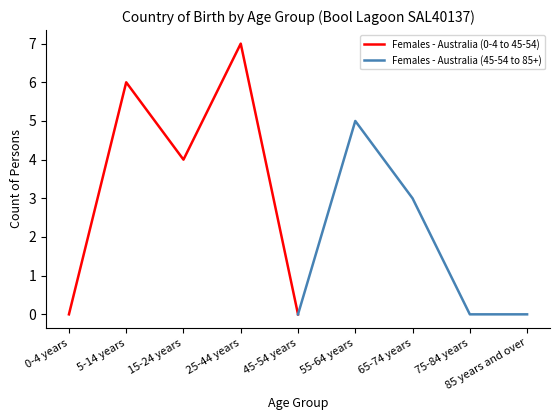

Count the number of data series in this chart.

2